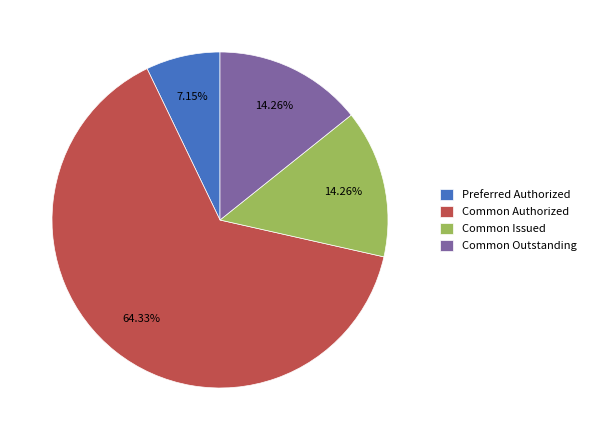

Combined, do Preferred Authorized and Common Outstanding account for over 50%?

No